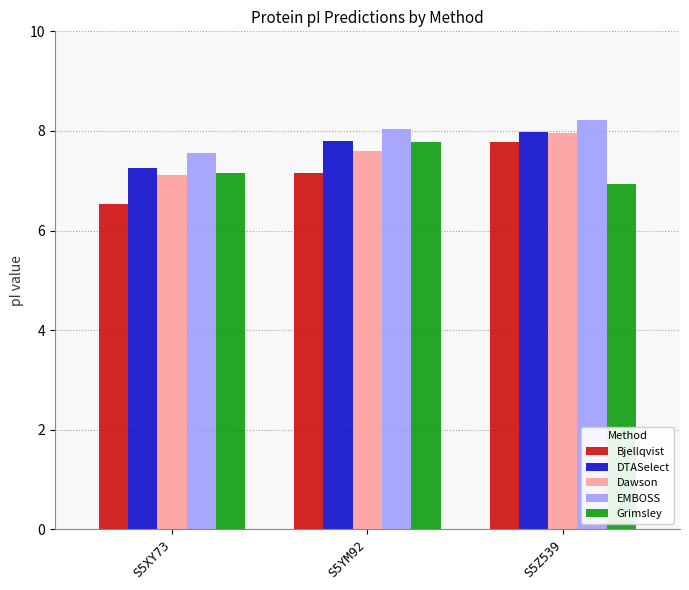

What are all the series names shown in the legend?

Bjellqvist, DTASelect, Dawson, EMBOSS, Grimsley